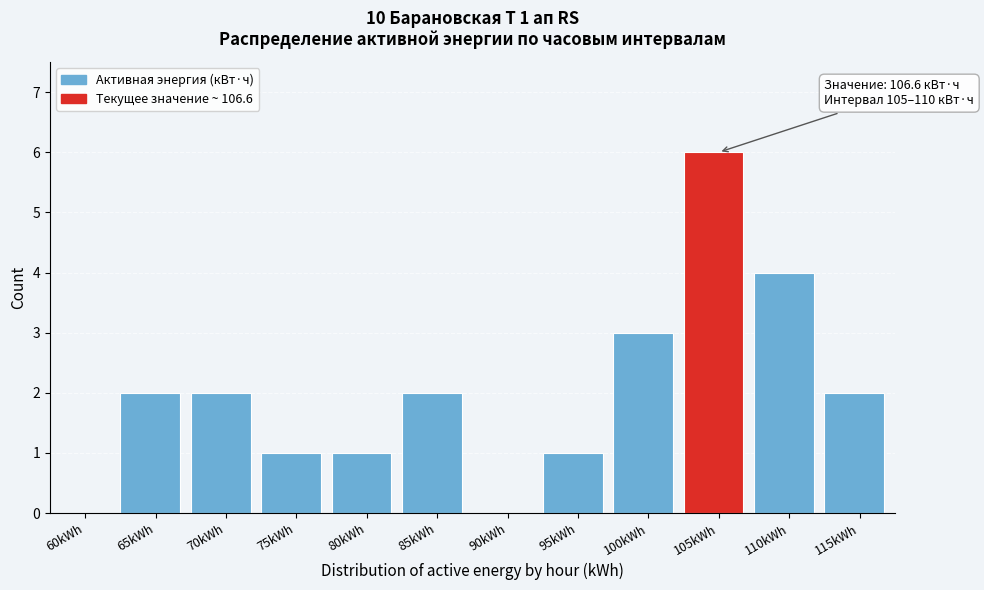

Reading left to right, list all the values displayed in this chart.

60kWh=0	65kWh=2	70kWh=2	75kWh=1	80kWh=1	85kWh=2	90kWh=0	95kWh=1	100kWh=3	105kWh=6	110kWh=4	115kWh=2